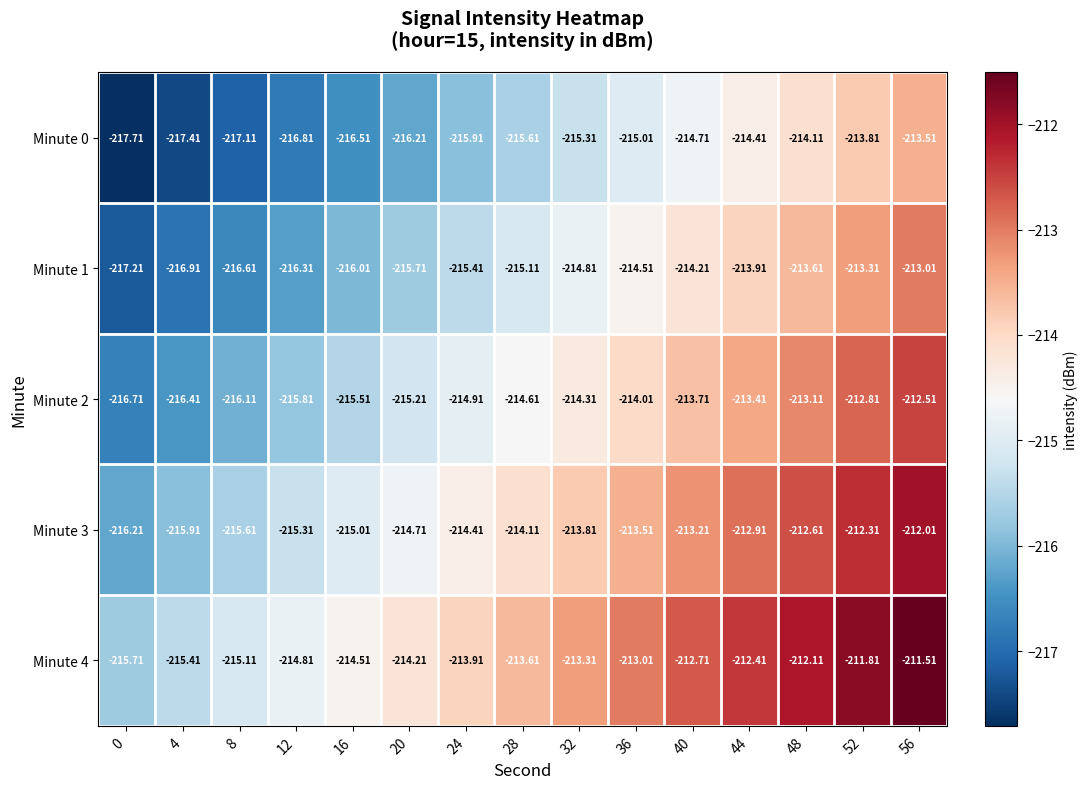

Is the value of Minute 3 at 4 greater than the value of Minute 4 at 56?

No